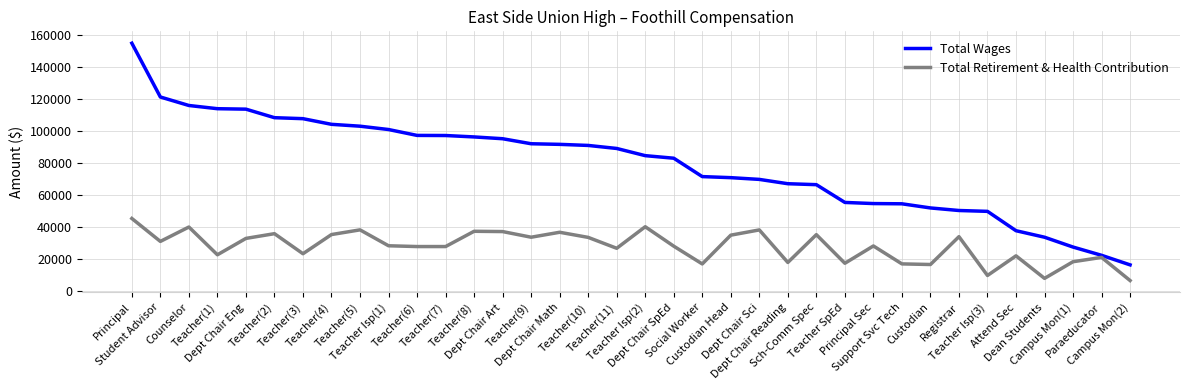

What is the greatest value displayed?

154921